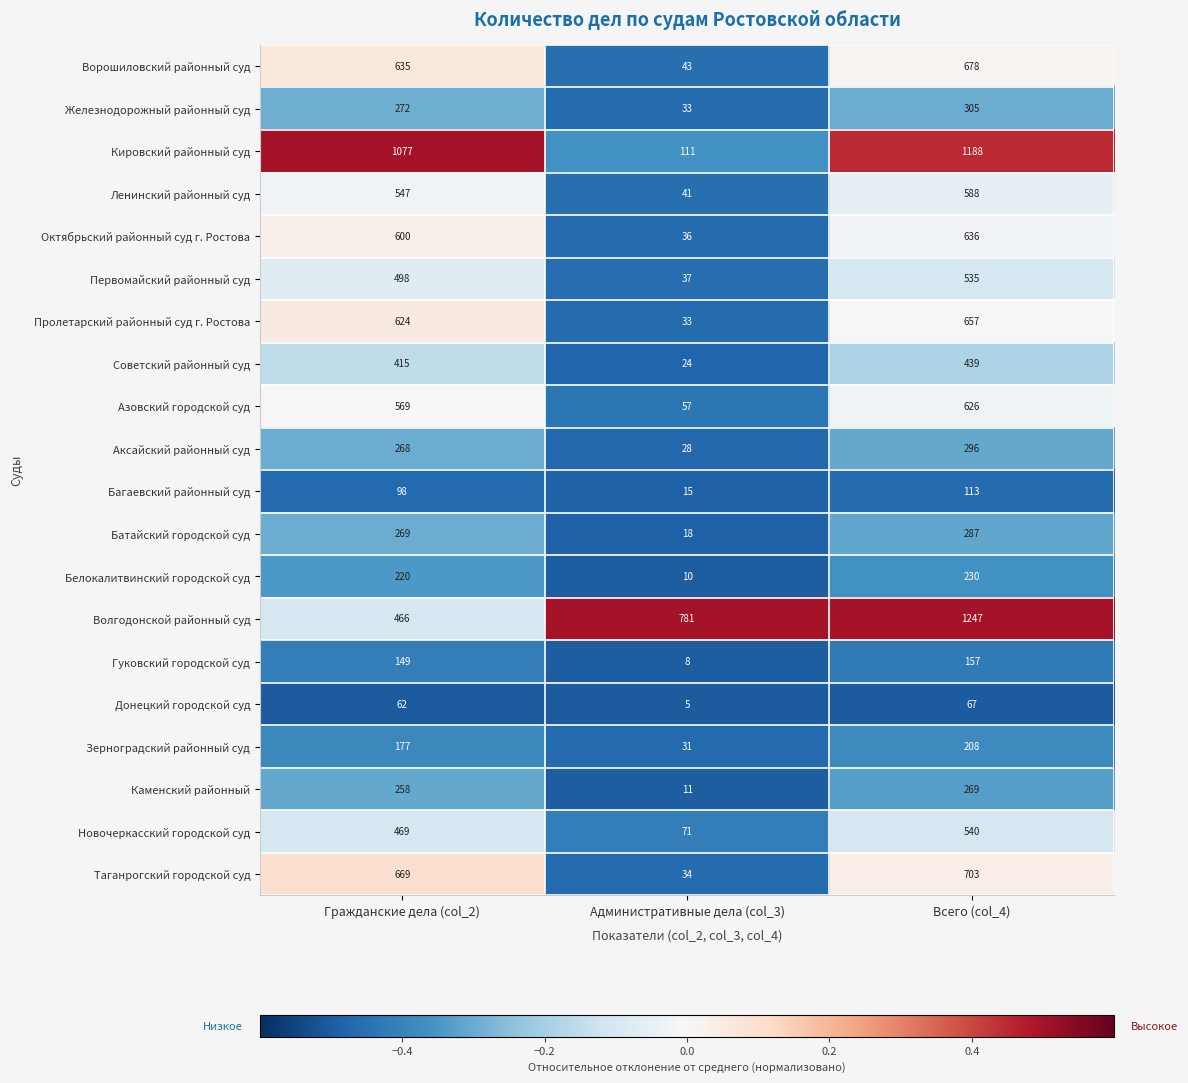

At Гражданские дела (col_2), list the series in order from largest to smallest.

Кировский районный суд, Таганрогский городской суд, Ворошиловский районный суд, Пролетарский районный суд г. Ростова, Октябрьский районный суд г. Ростова, Азовский городской суд, Ленинский районный суд, Первомайский районный суд, Новочеркасский городской суд, Волгодонской районный суд, Советский районный суд, Железнодорожный районный суд, Батайский городской суд, Аксайский районный суд, Каменский районный, Белокалитвинский городской суд, Зерноградский районный суд, Гуковский городской суд, Багаевский районный суд, Донецкий городской суд